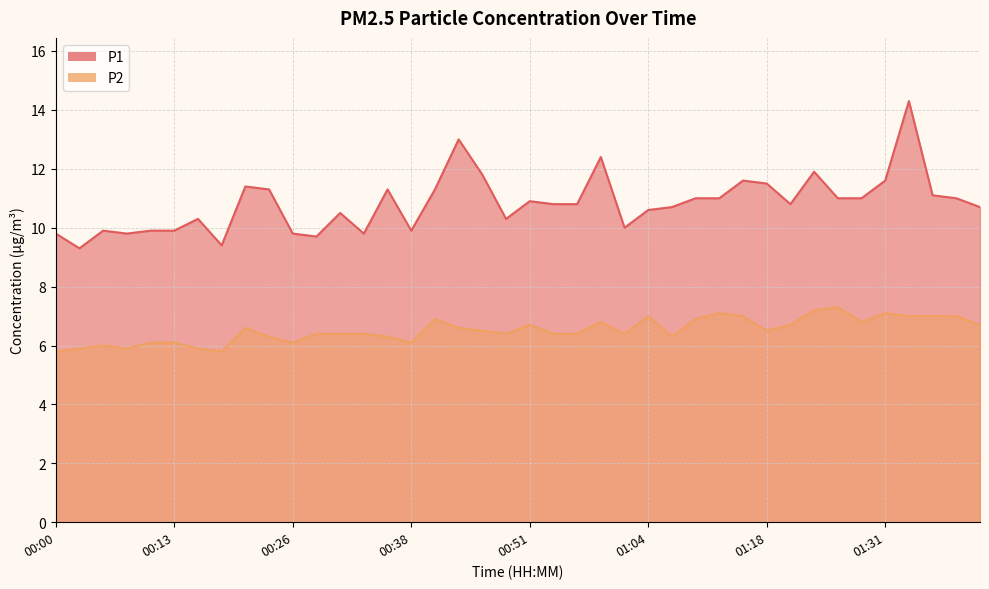

True or false: P2 and P1 intersect in this chart.

False